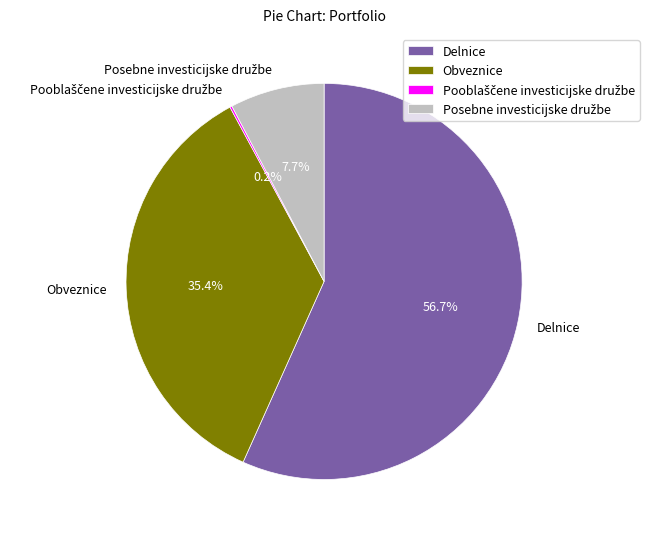

Which category accounts for the majority?

Delnice